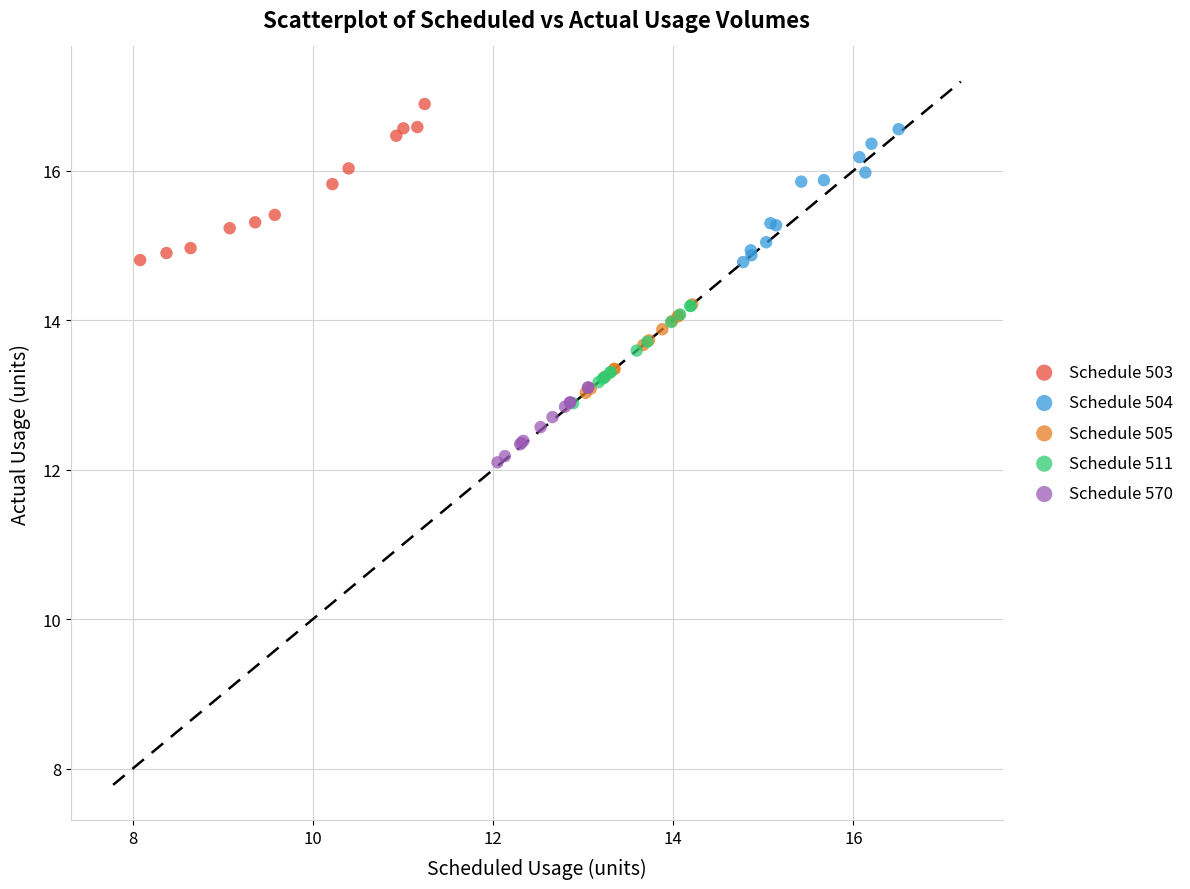

Which series contains the highest Y value?

Schedule 503